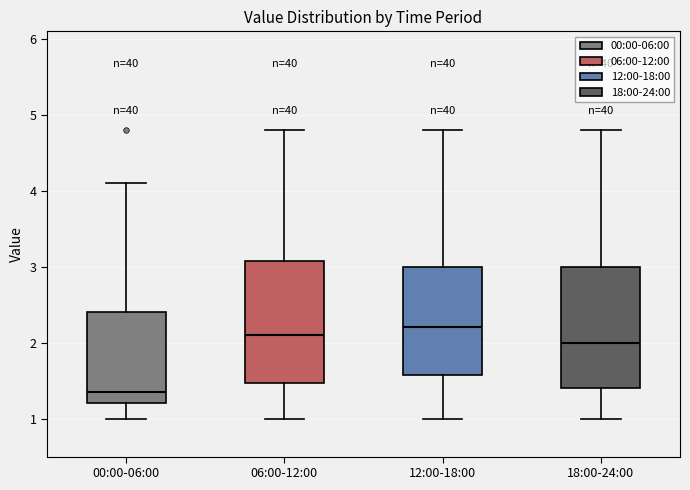

Where is the upper edge of the box for 18:00-24:00 on the y-axis? The values are not printed on the chart, so give them approximately, as read against the axis.

3.0